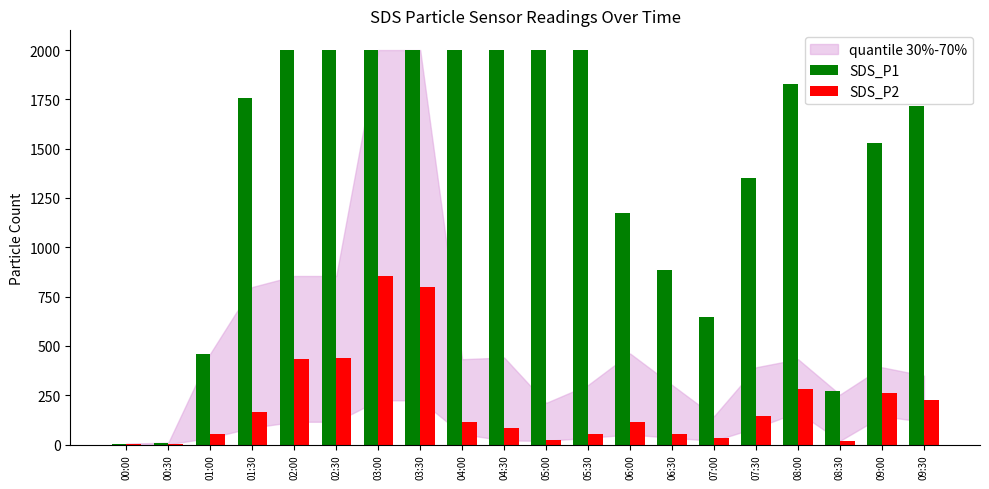

The SDS_P2 series shows 134.9 at 08:00. True or false?

False